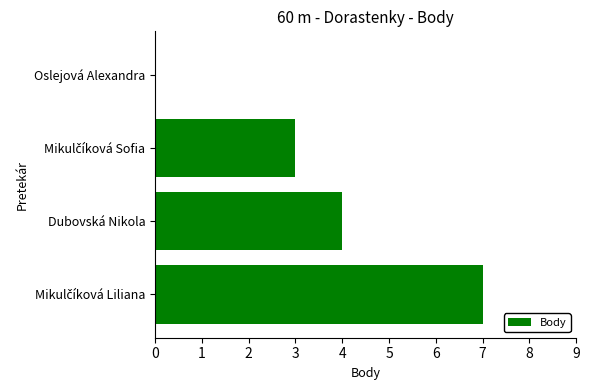

Is it true that the value at Dubovská Nikola is 7?

False